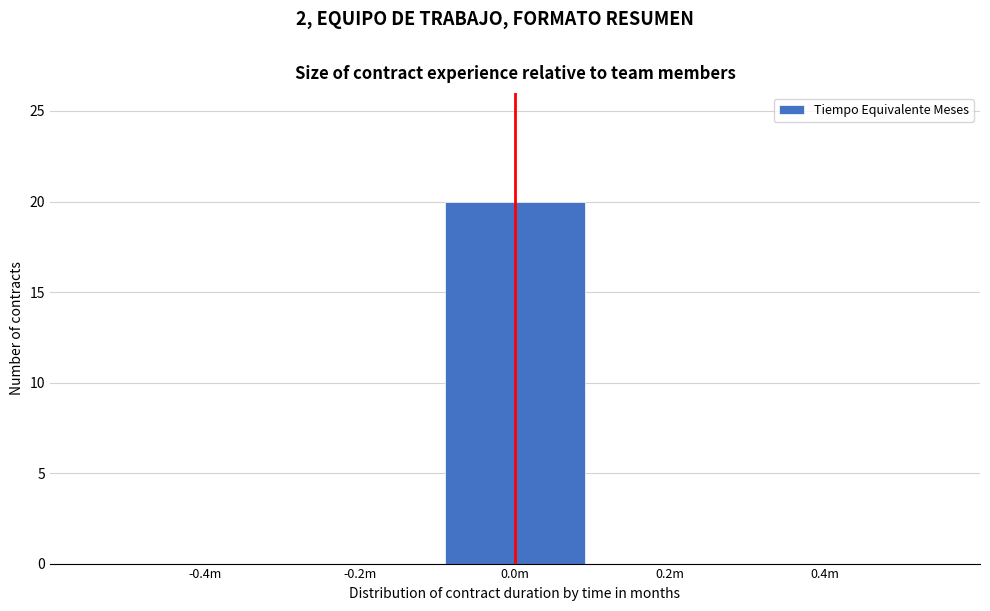

Reading left to right, extract all data points from this chart.

-0.4m=0	-0.2m=0	0.0m=20	0.2m=0	0.4m=0